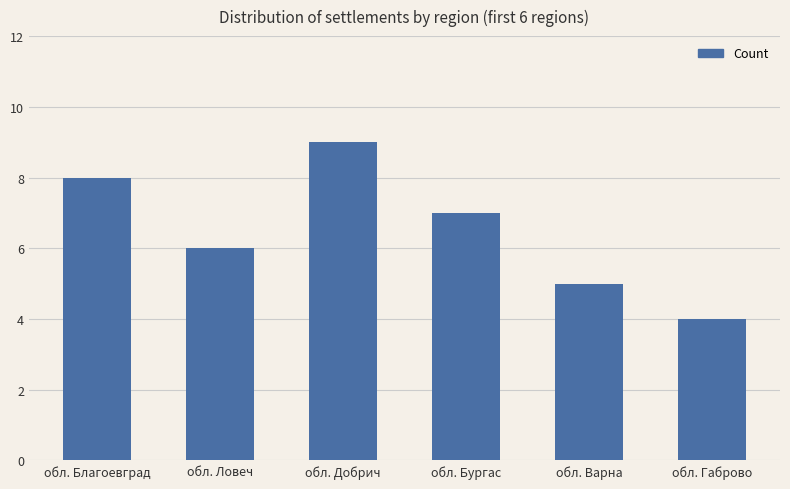

What is the value of the 6th bar from the left?

4